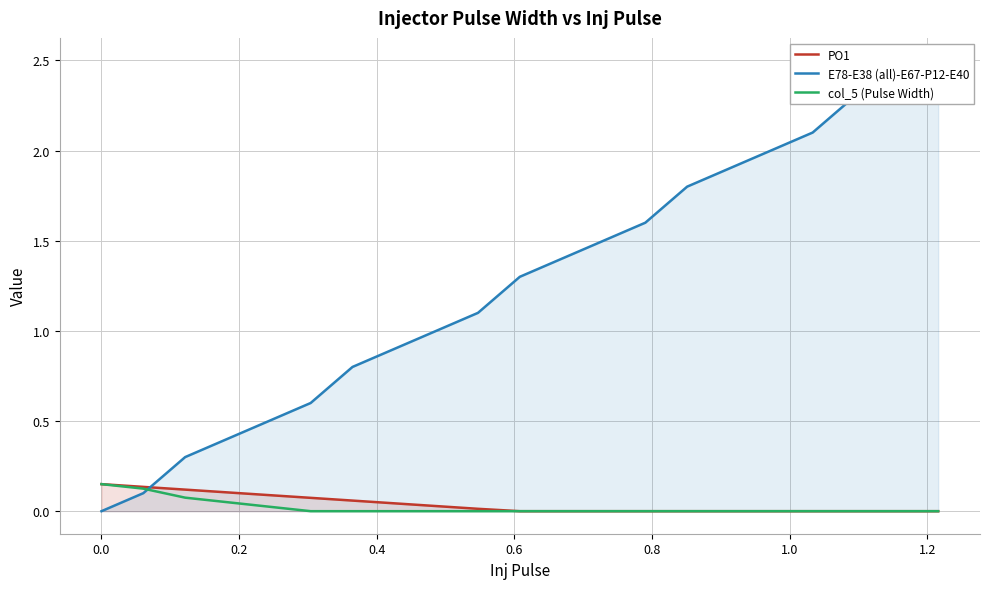

True or false: E78-E38 (all)-E67-P12-E40 has more than 0 points higher than both neighbors.

False